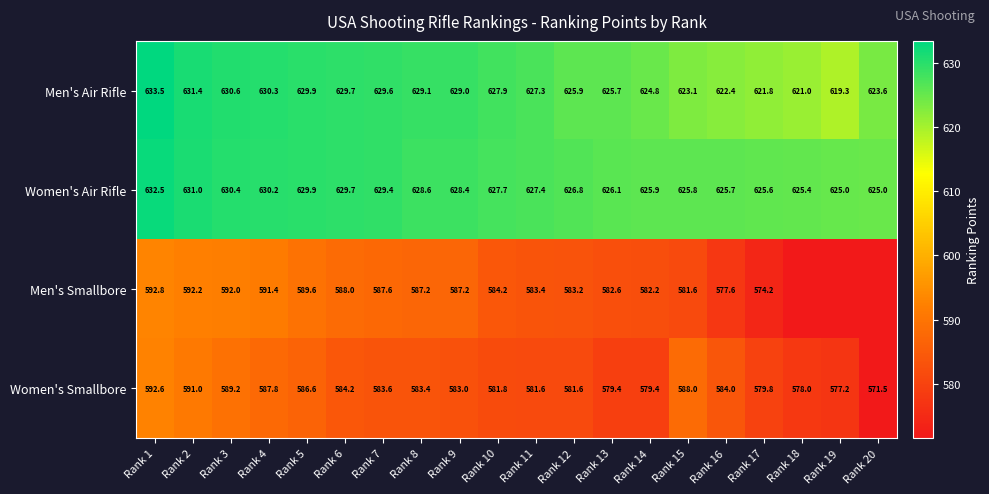

Between Rank 7 and Rank 8, which series saw the biggest shift?

Women's Air Rifle